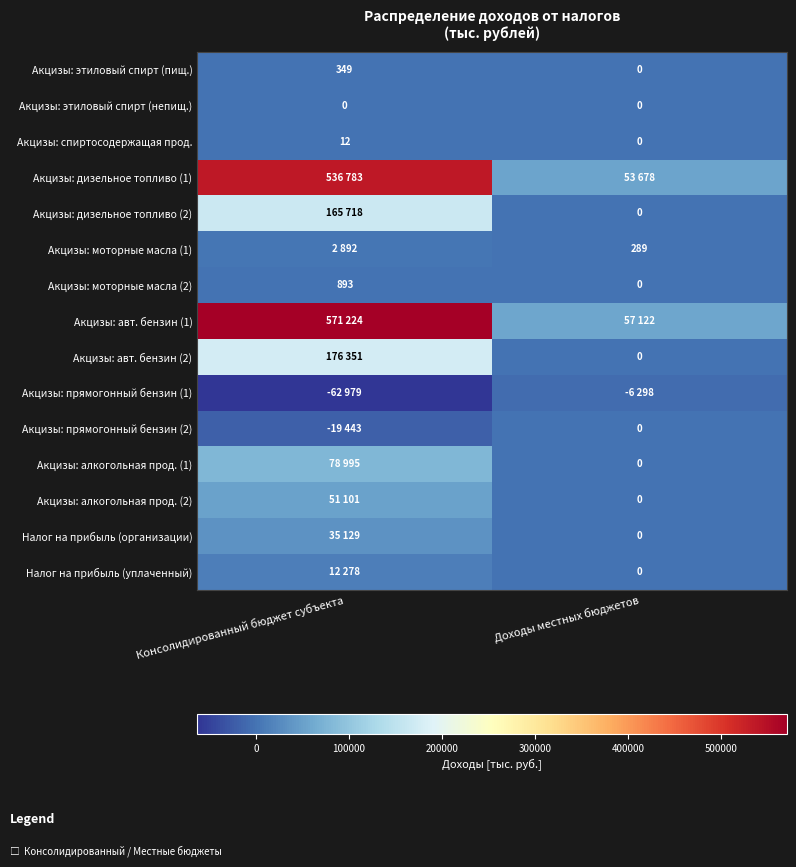

What is the spread (max minus min) of values at Консолидированный бюджет субъекта?

634203